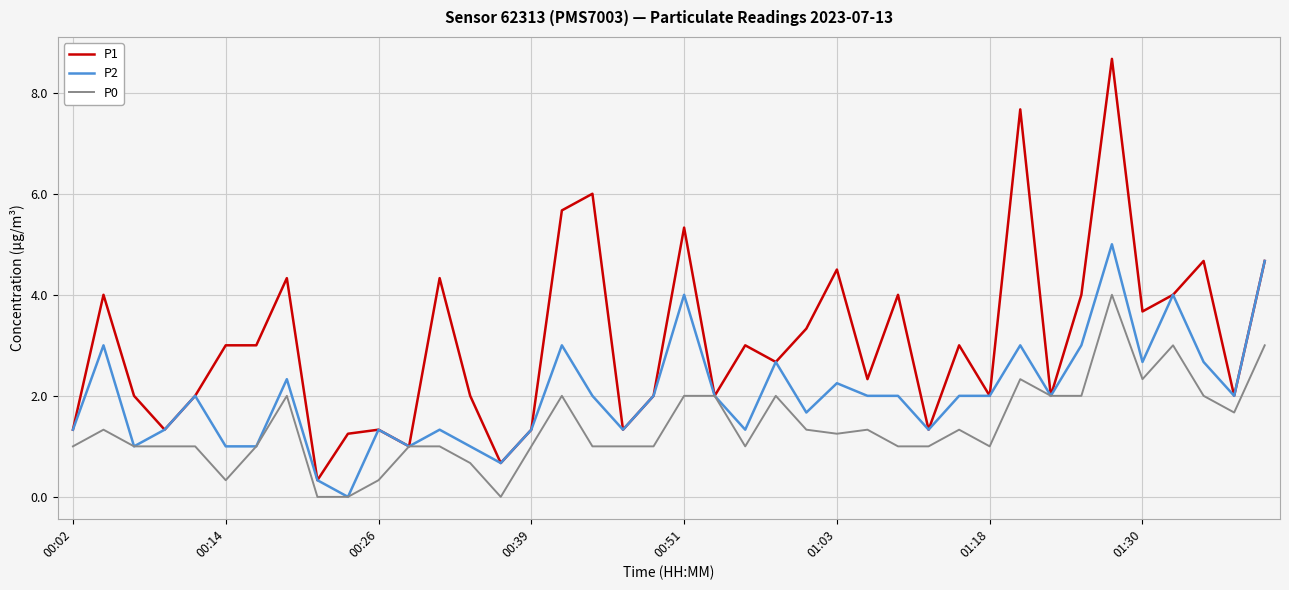

How many categories are shown in the chart?

40